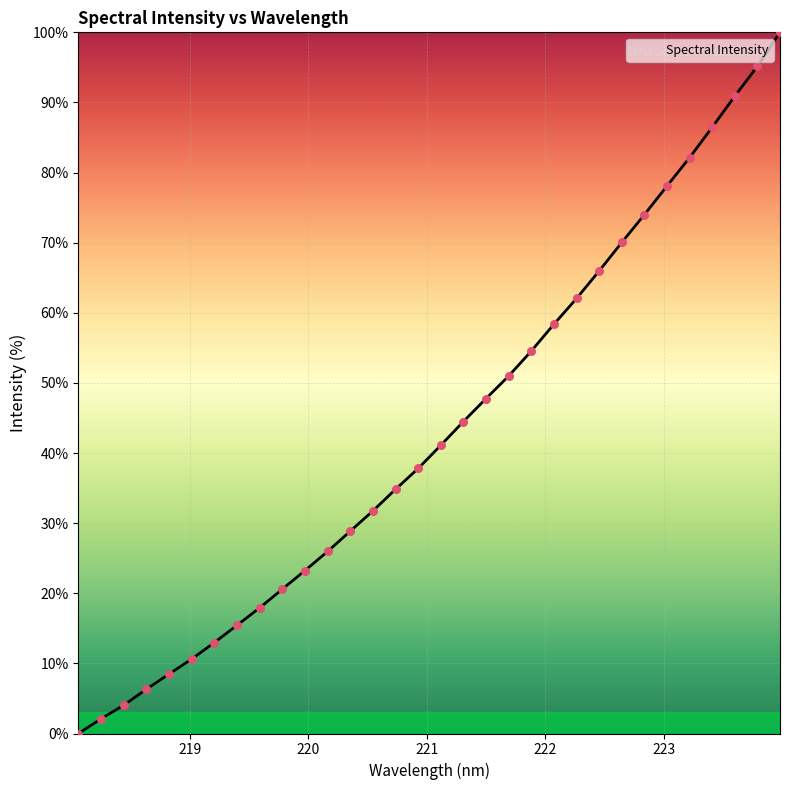

What is the difference between the maximum and minimum values?

100.0